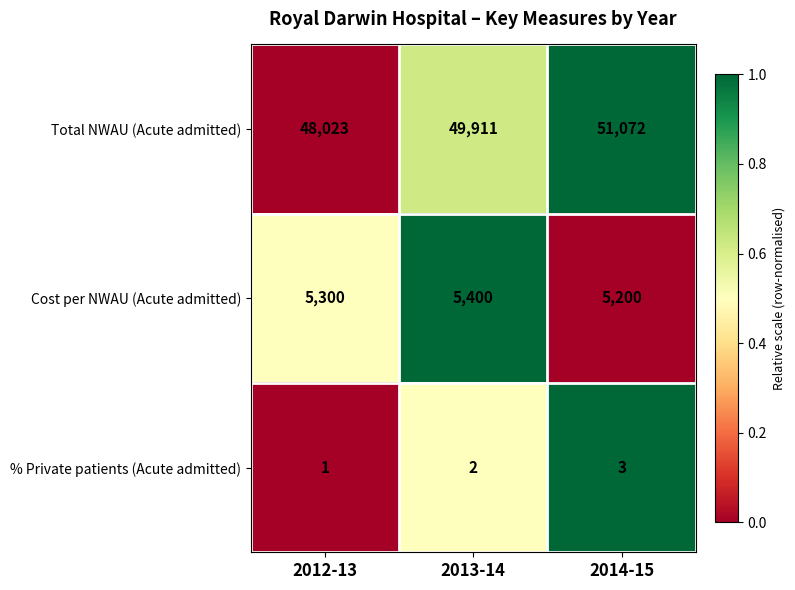

The Total NWAU (Acute admitted) series shows 67807 at 2012-13. True or false?

False